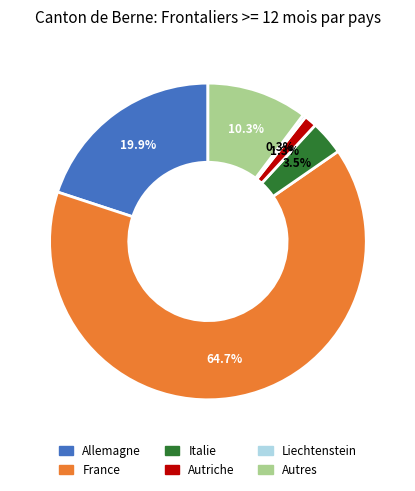

What is the ratio of the value at Autres to the value at Liechtenstein?

32.2